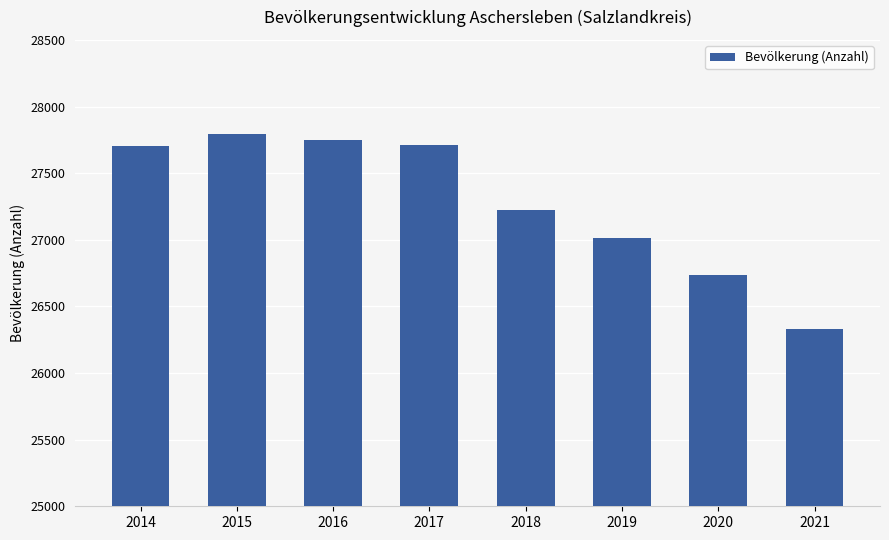

What is the value of the 1st bar from the left?

27701